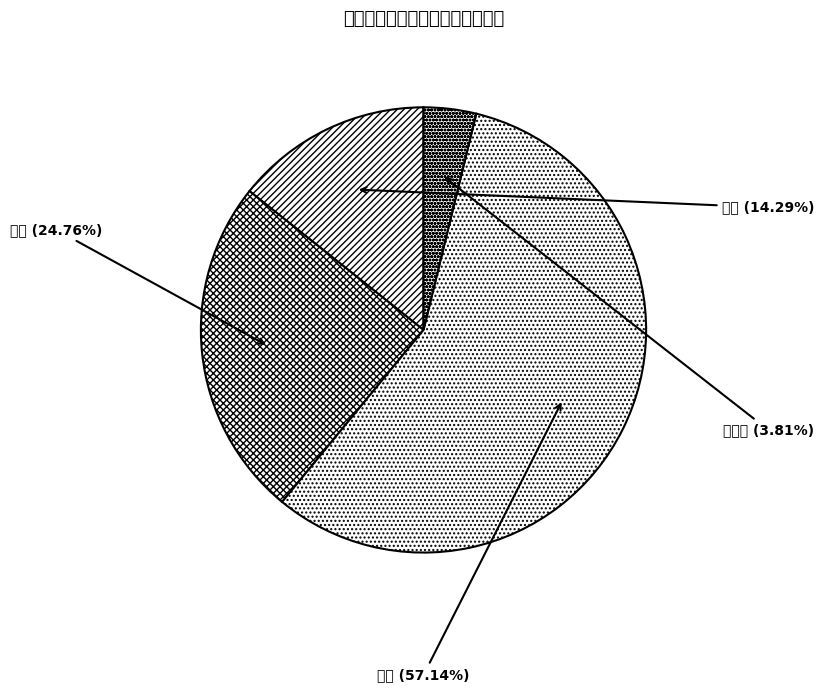

What is the ratio of the value at 不及格 to the value at 及格?

0.1